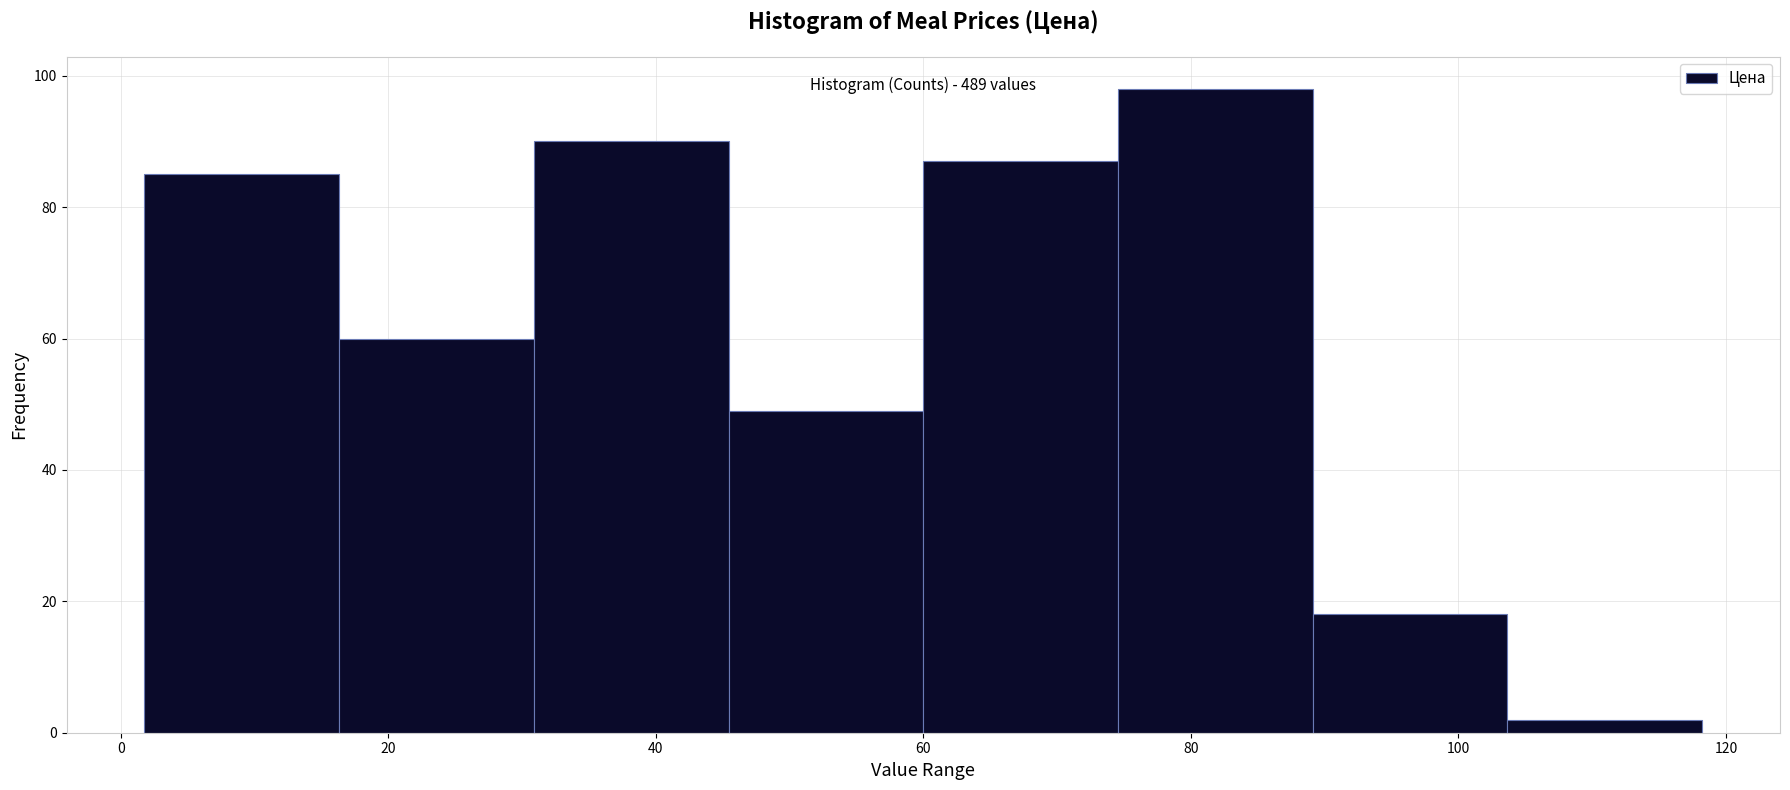

Which range on the x-axis has the tallest bar?

74 to 90